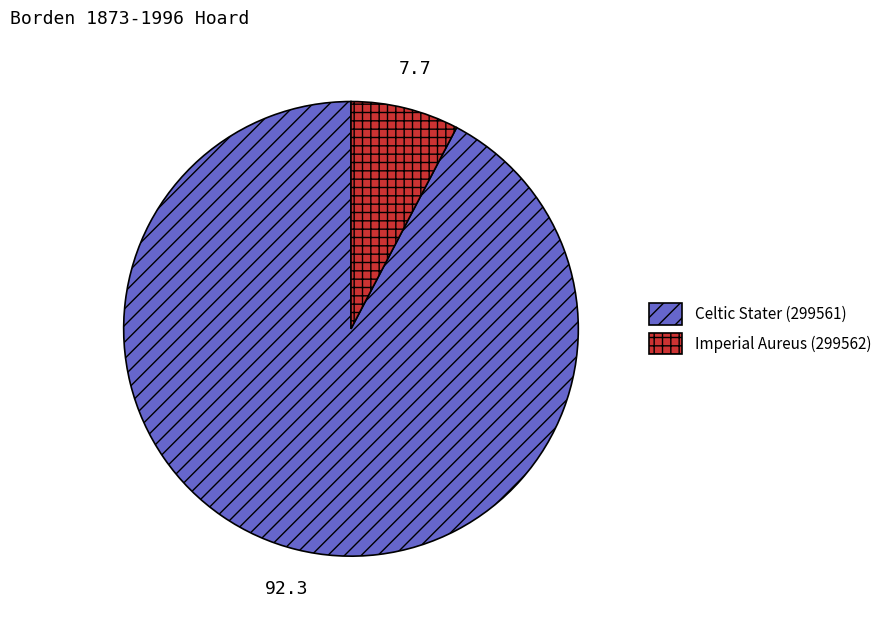

Is it true that Celtic Stater (299561) is 81% of the pie?

False